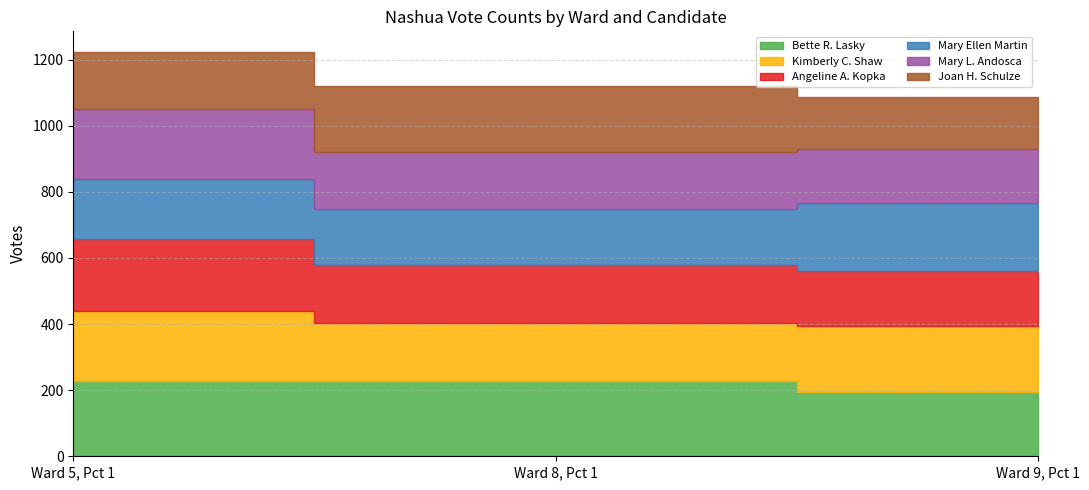

The Kimberly C. Shaw series shows 81 at Ward 8, Pct 1. True or false?

False